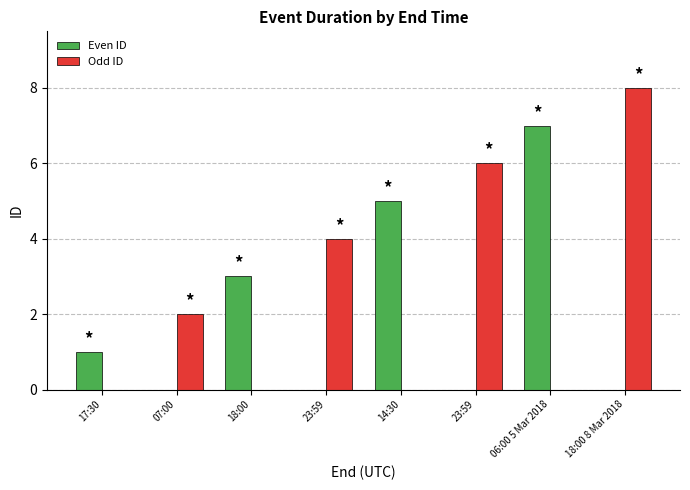

What is the total value across all series at 18:00 8 Mar 2018?

8